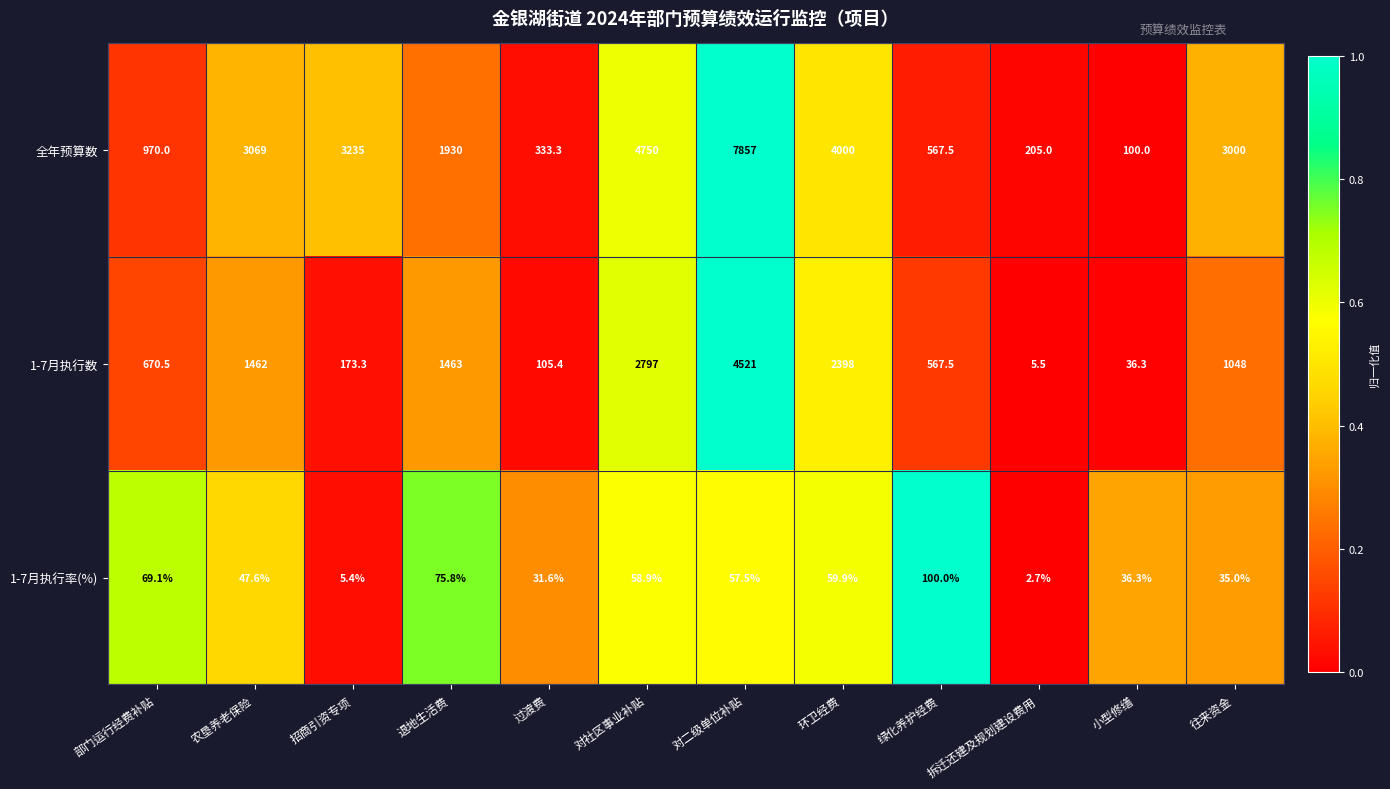

The 全年预算数 series shows 205.0 at 拆迁还建及规划建设费用. True or false?

True